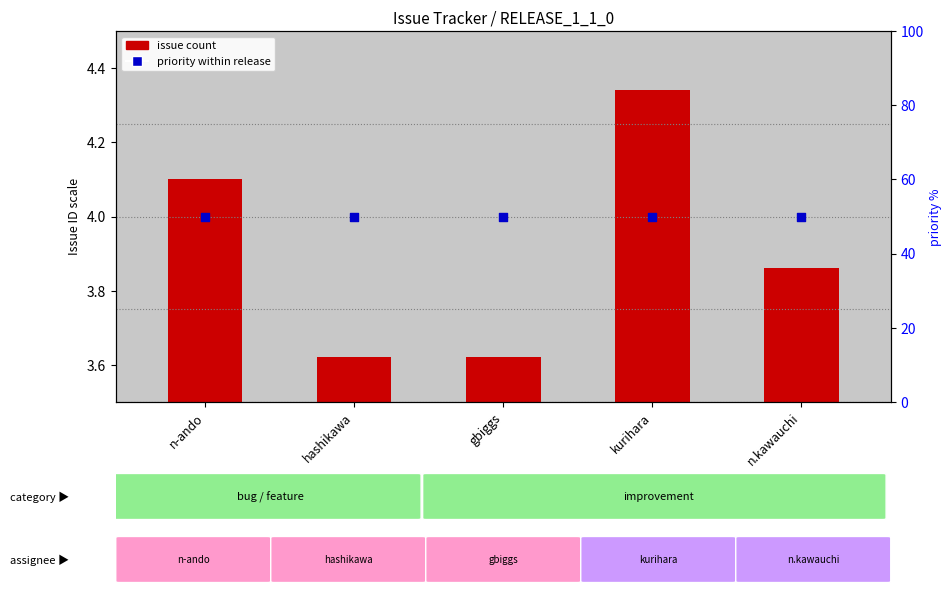

Which series has the largest total across all categories?

priority within release